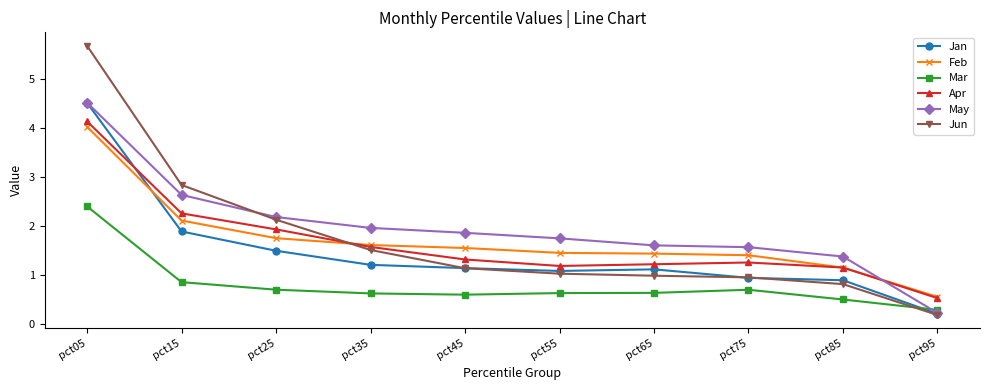

What value does the May series have at pct45?

1.9